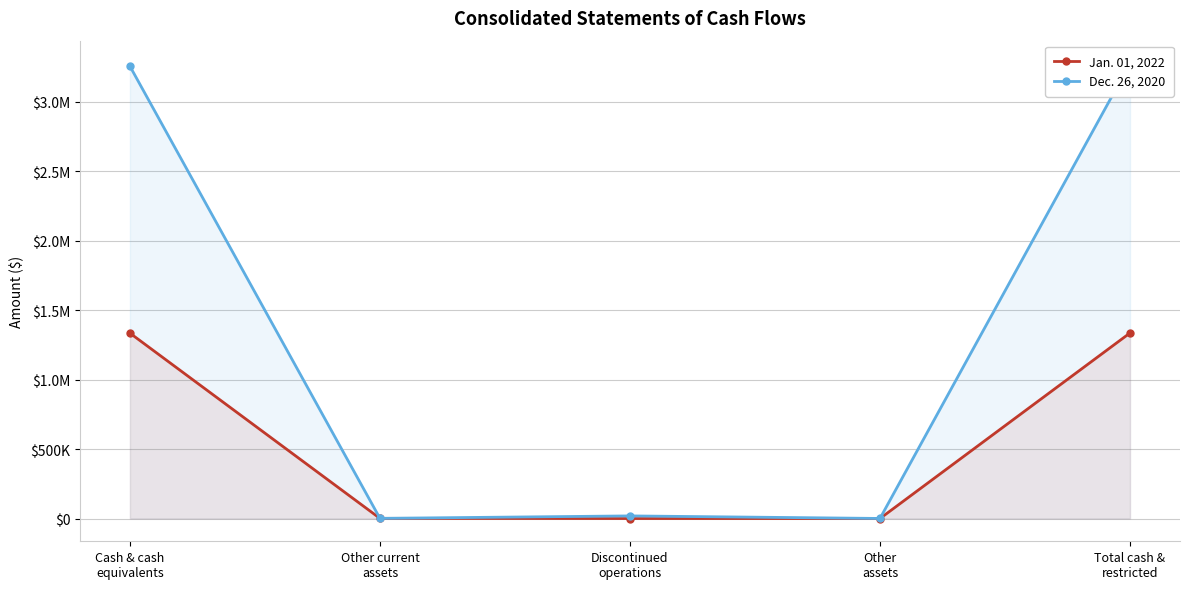

Reading left to right, list all the values displayed in this chart.

Jan. 01, 2022: 1333839	1124	0	30	1334993
Dec. 26, 2020: 3254236	1104	18771	472	3274583